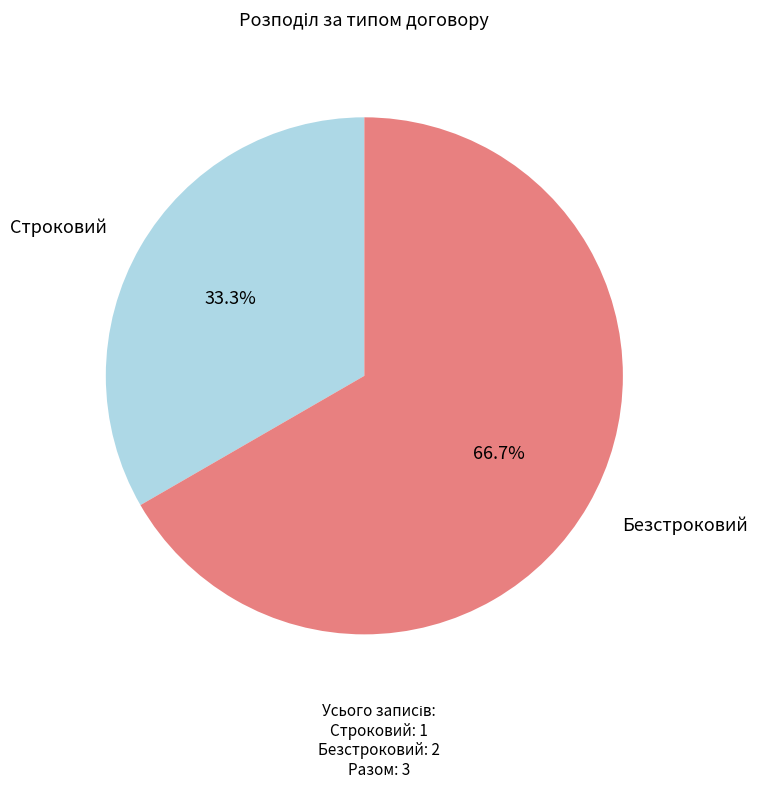

Which category has the smallest portion of the pie?

Строковий